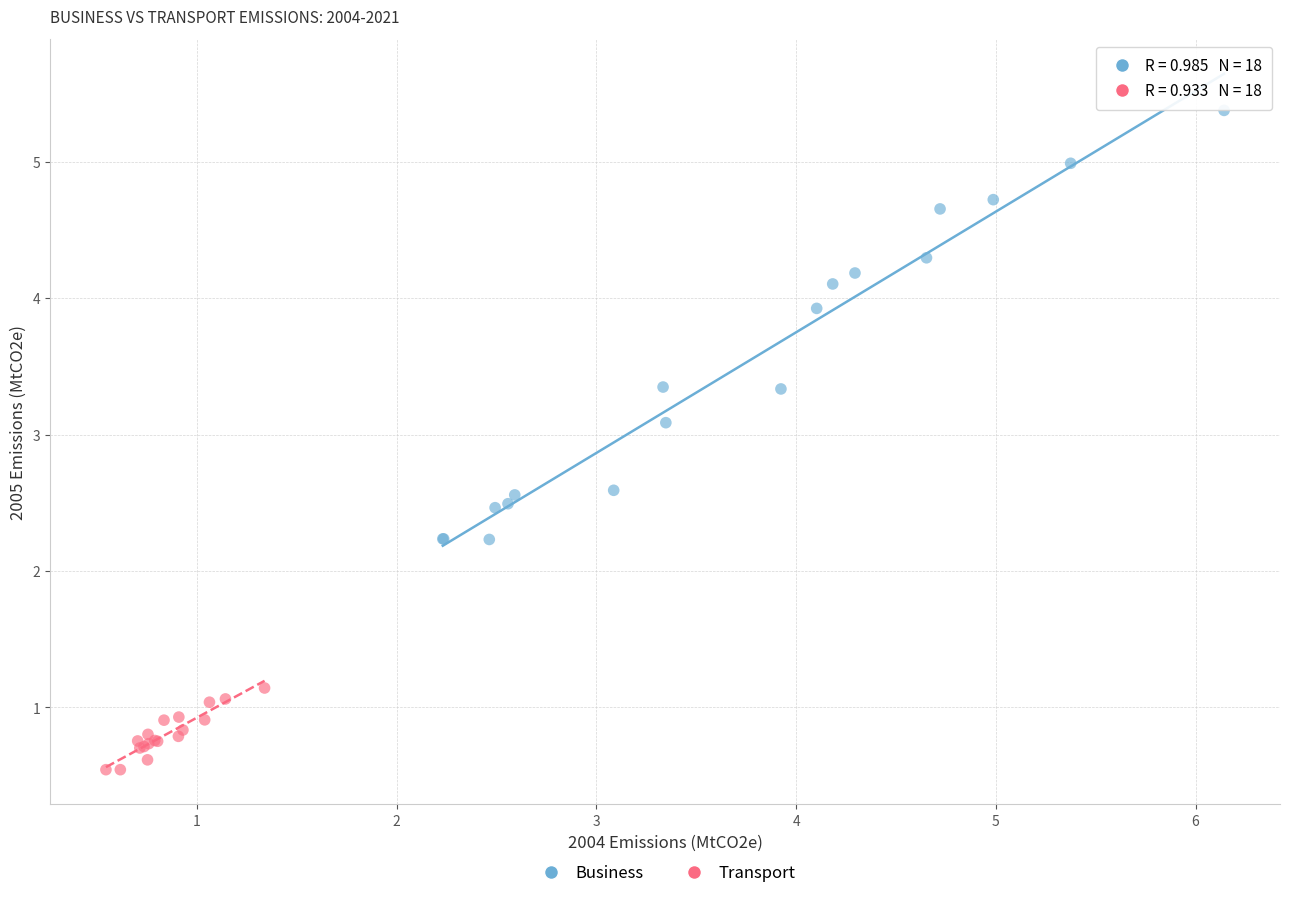

Which series has the largest Y range (max minus min)?

Business